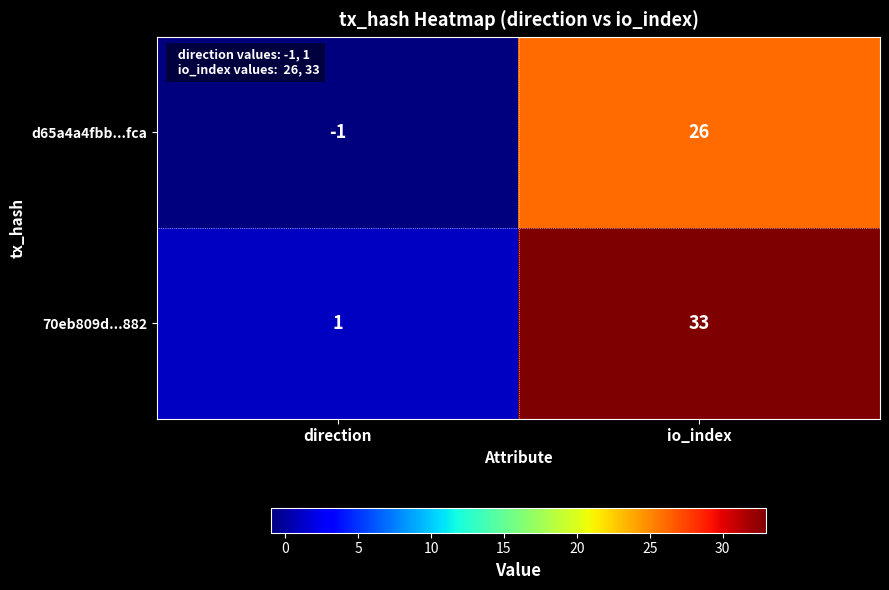

Reading left to right, extract all data points from this chart.

d65a4a4fbb...fca: -1	26
70eb809d...882: 1	33